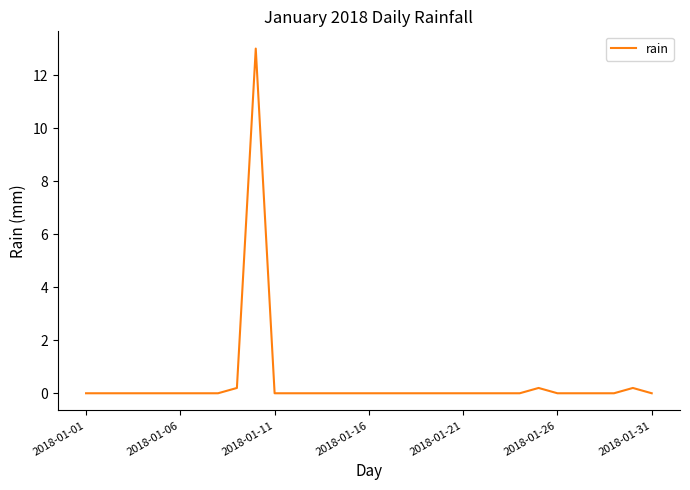

Is this an area chart (filled region under the line)?

No